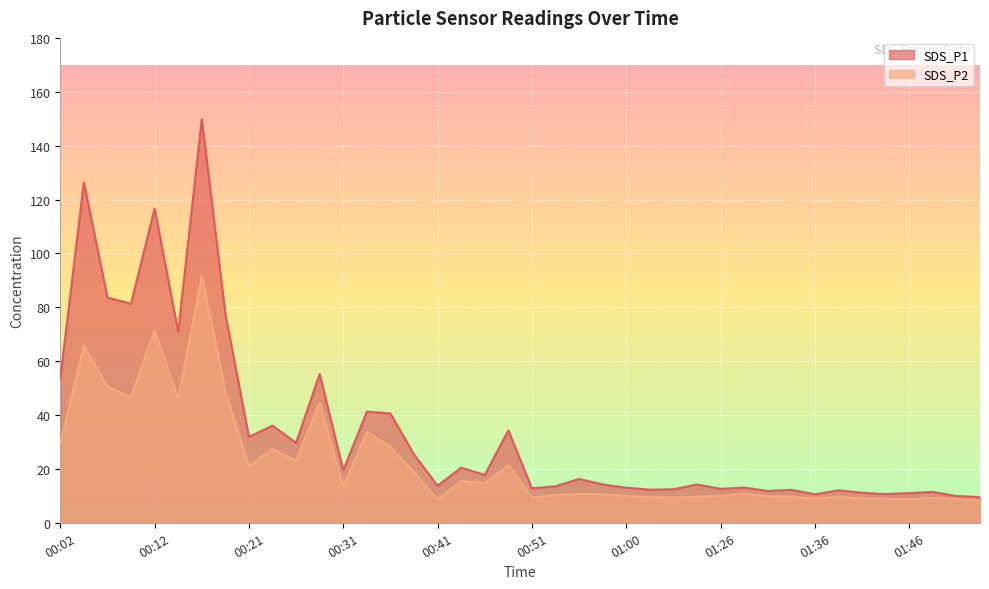

What is the average value of the SDS_P2 series?

22.8